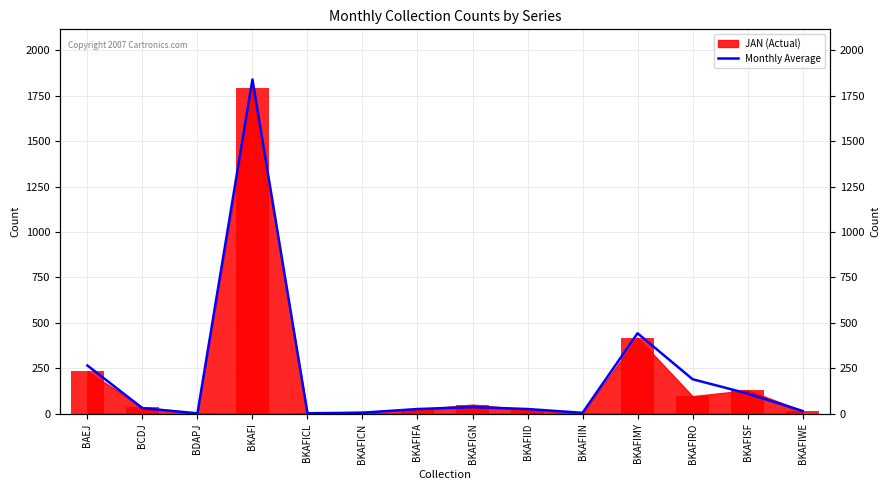

Reading left to right, list all the values displayed in this chart.

264.8	29.8	1.5	1839.8	1.8	5.0	25.2	35.7	25.2	4.2	442.2	189.3	110.3	14.3